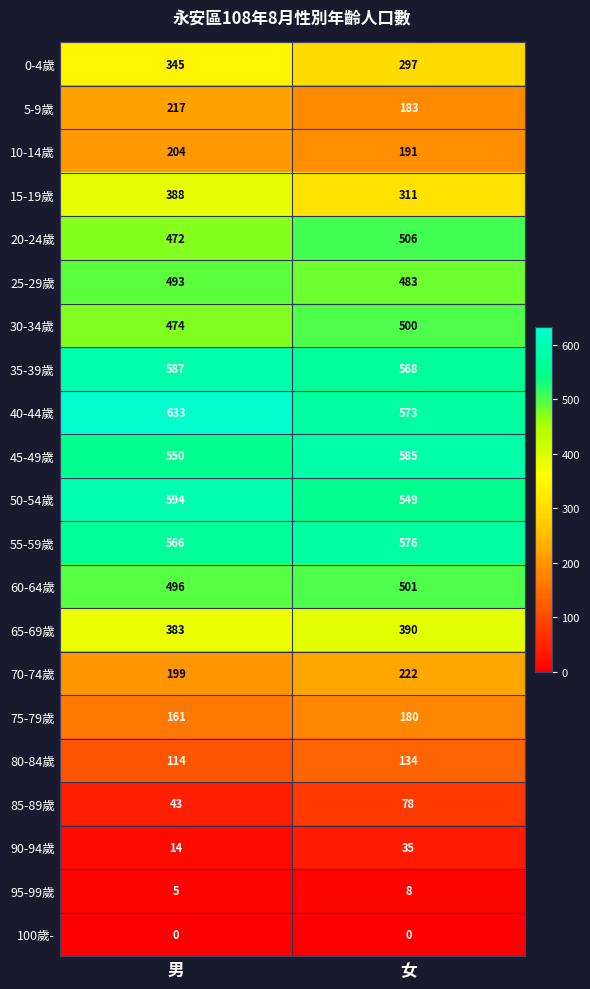

What is the sum of the 40-44歲 values at 女 and 男?

1206